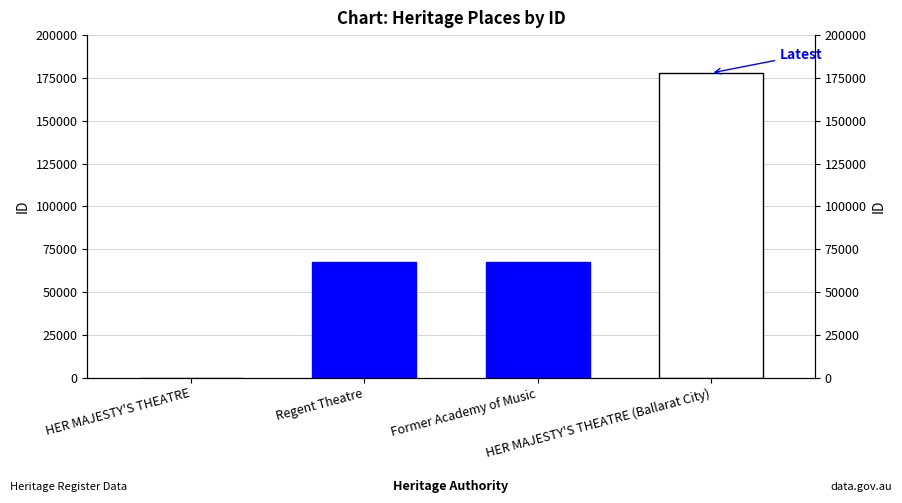

How many bars are there in total?

4